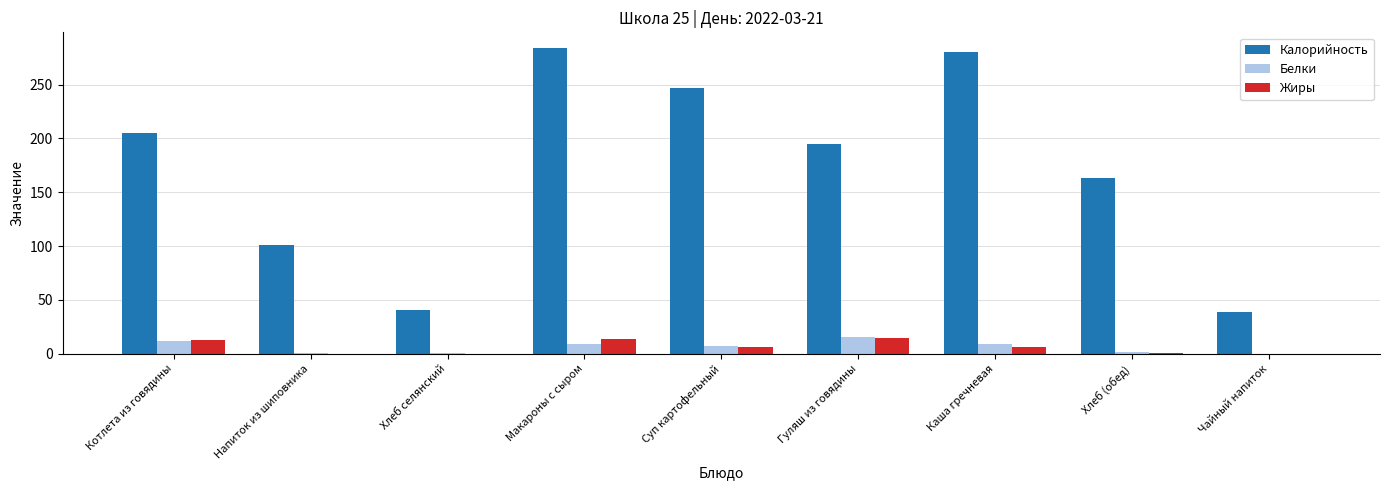

Is the value of Белки at Котлета из говядины greater than the value of Жиры at Напиток из шиповника?

Yes